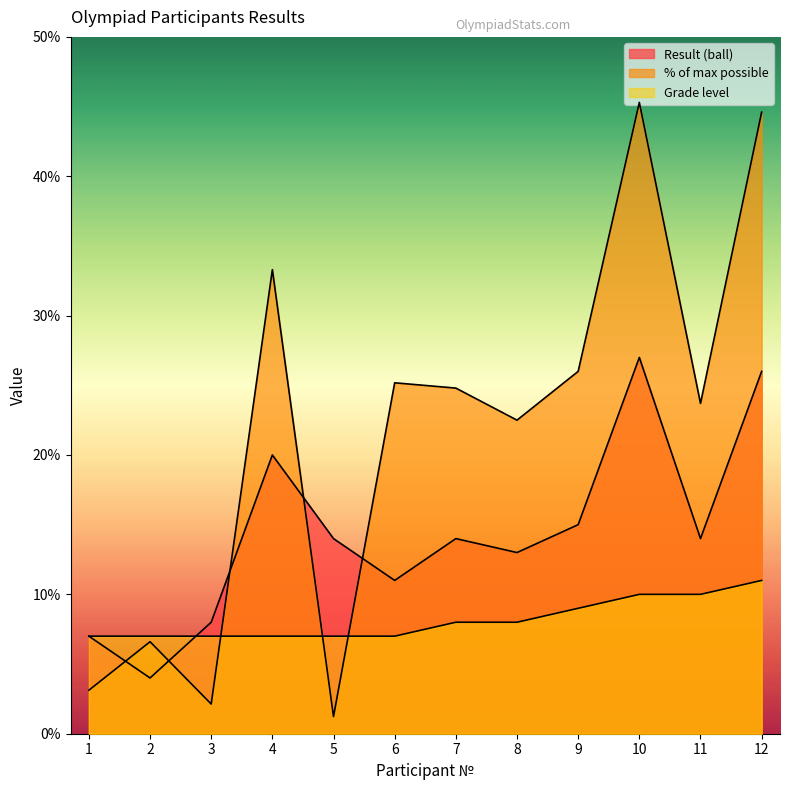

What is the average value of the % of max possible series?

21.5